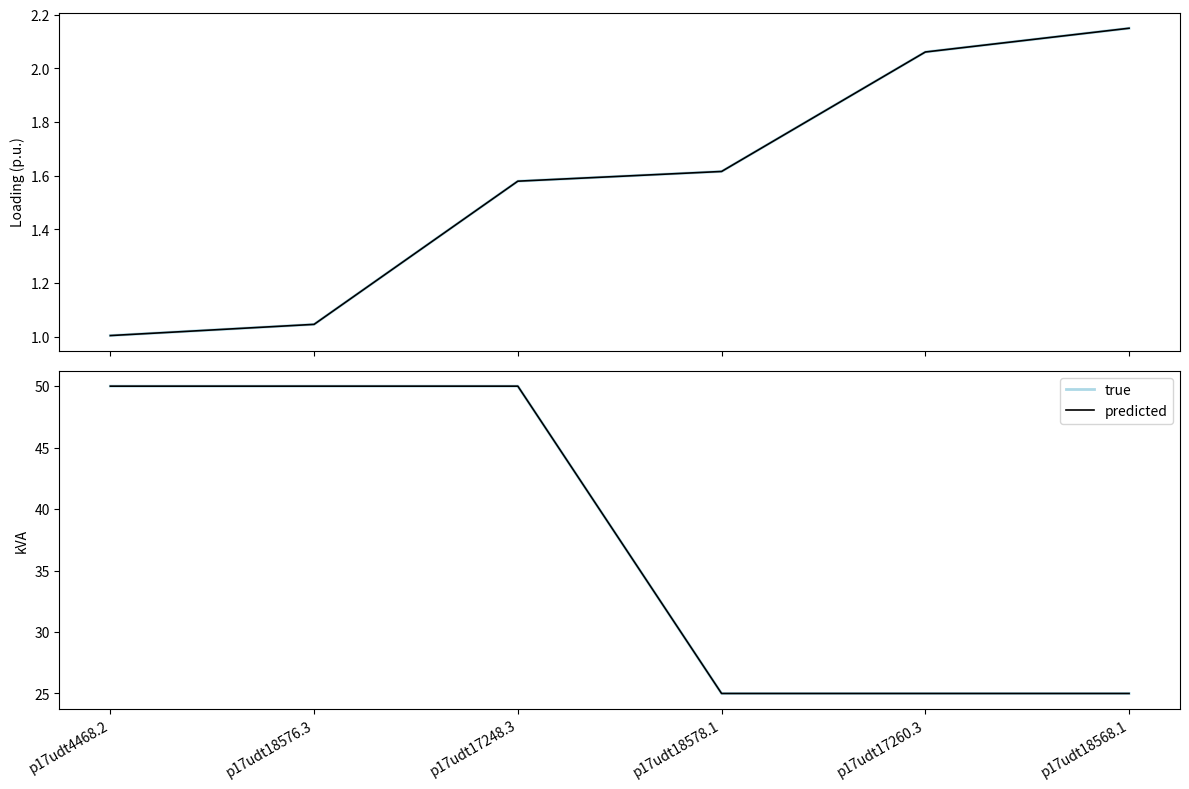

Is the value of true at p17udt18576.3 greater than the value of predicted at p17udt17260.3?

Yes